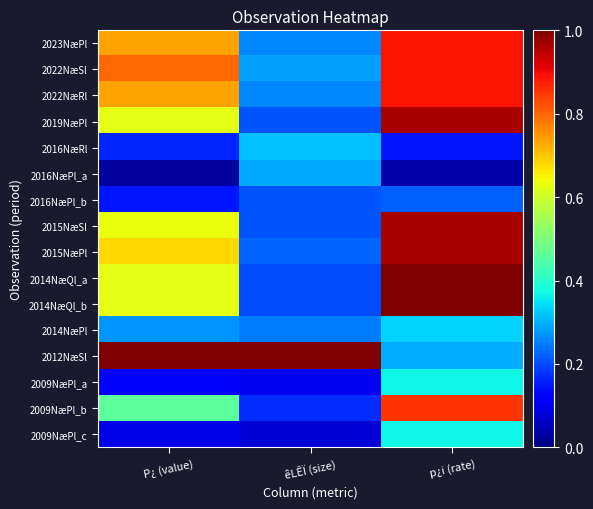

At which category is the sum across all series the highest?

p¿i (rate)